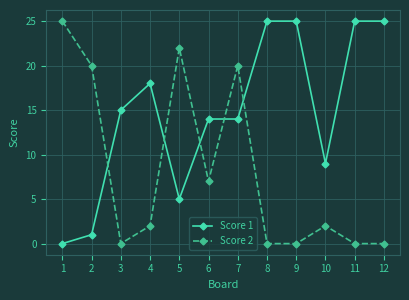

The value of Score 1 at 1 is -15. True or false?

False